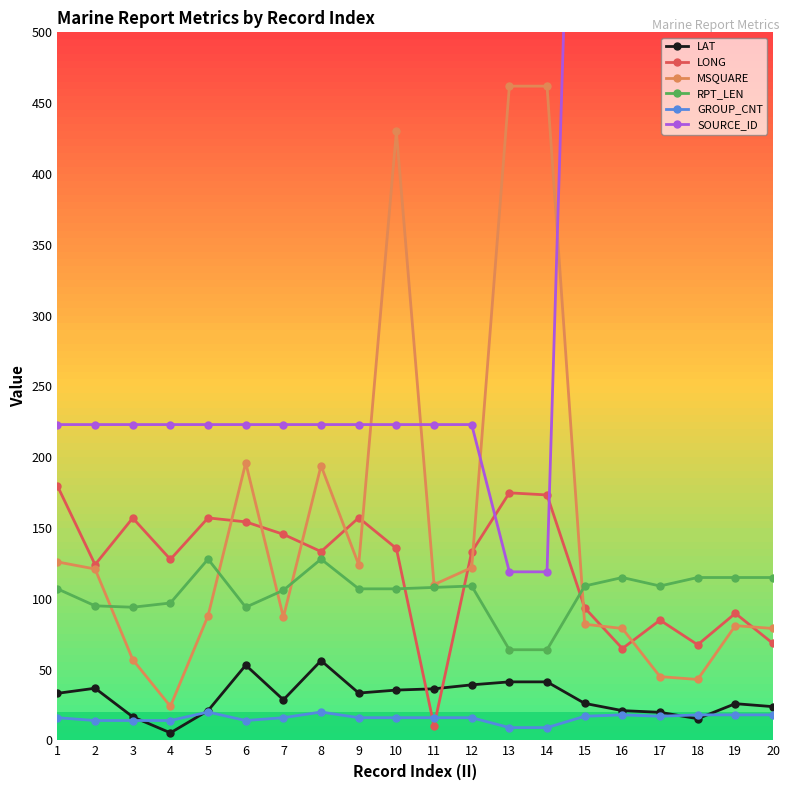

Does the chart display data point markers on the line(s)?

Yes